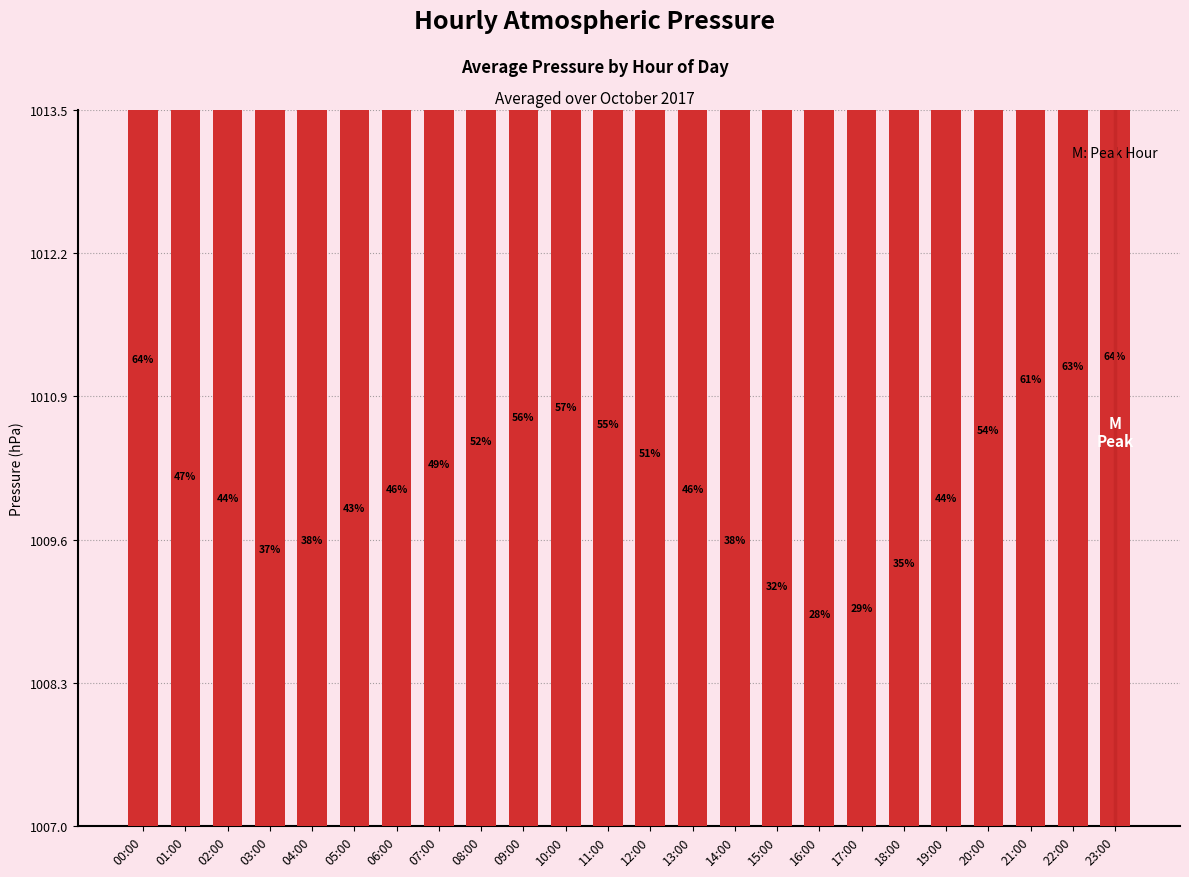

Reading left to right, transcribe all the data shown in this chart.

00:00=1011.1	01:00=1010.1	02:00=1009.9	03:00=1009.4	04:00=1009.5	05:00=1009.8	06:00=1010.0	07:00=1010.2	08:00=1010.4	09:00=1010.6	10:00=1010.7	11:00=1010.5	12:00=1010.3	13:00=1010.0	14:00=1009.5	15:00=1009.1	16:00=1008.8	17:00=1008.9	18:00=1009.3	19:00=1009.9	20:00=1010.5	21:00=1011.0	22:00=1011.1	23:00=1011.2